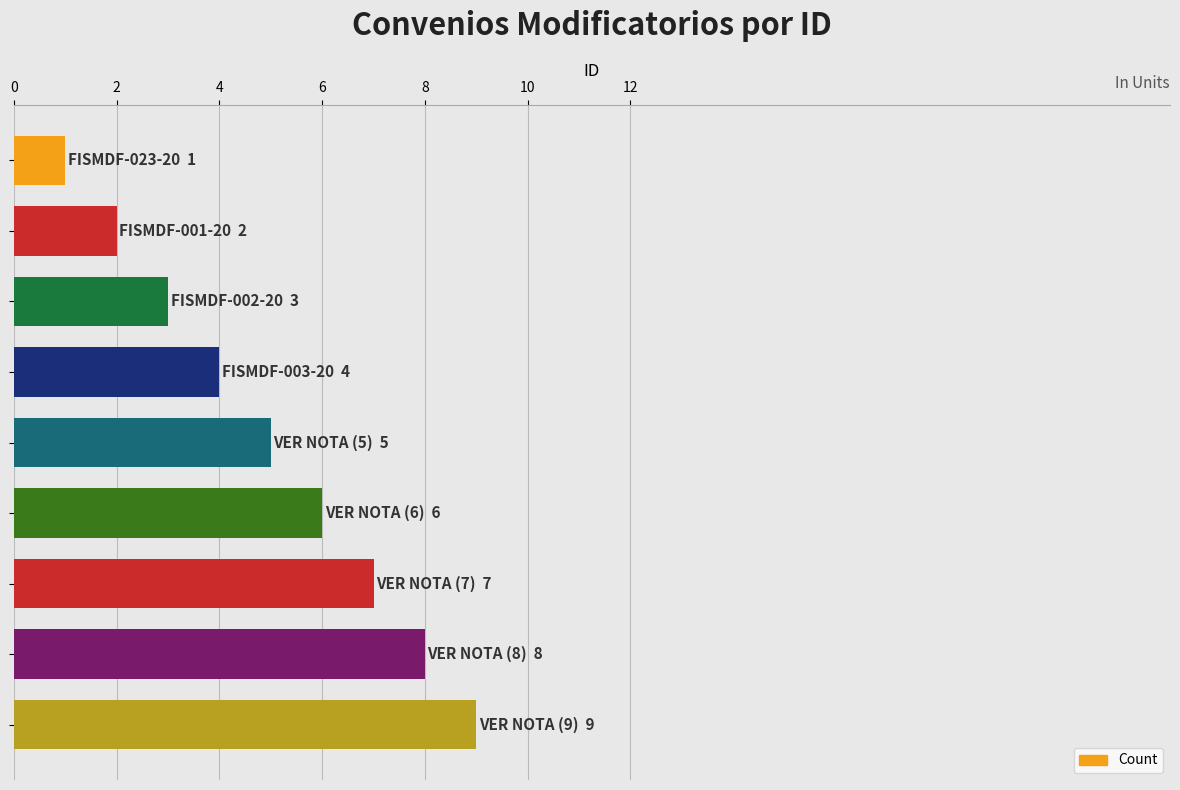

What is the sum of all values?

45